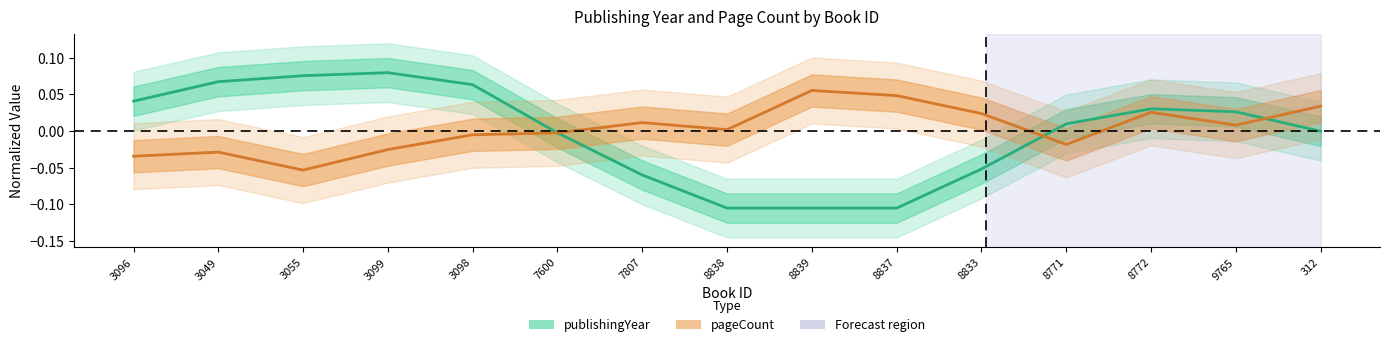

At how many categories does at least one series exceed 0?

14